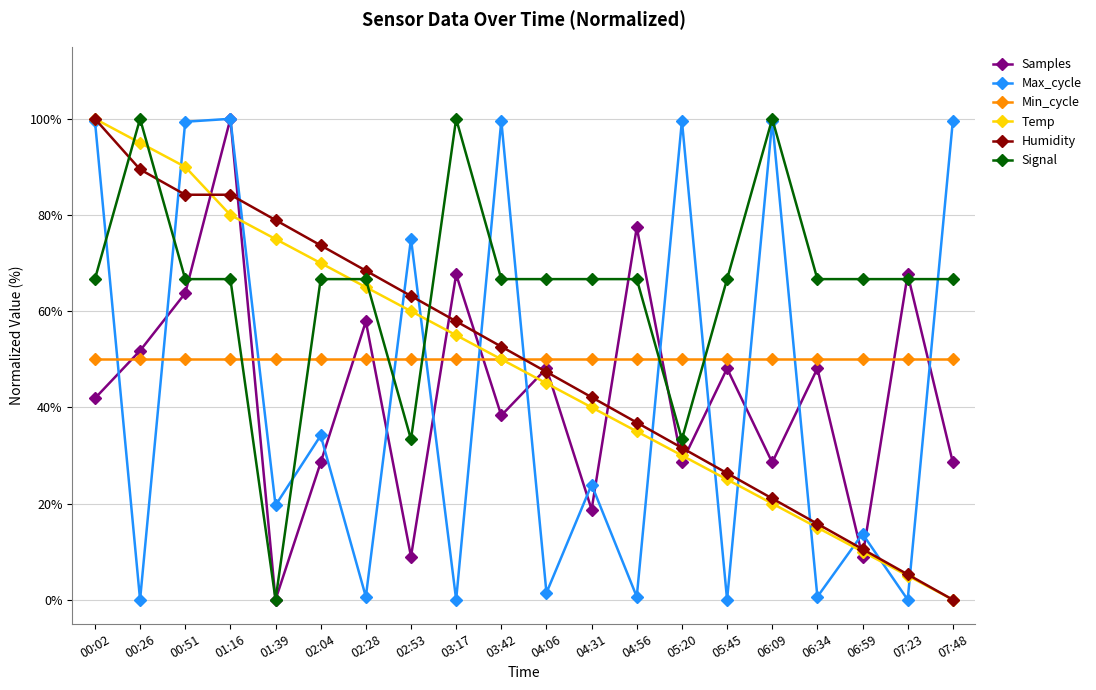

What is the difference between the maximum and minimum values in the Samples series?

100.0